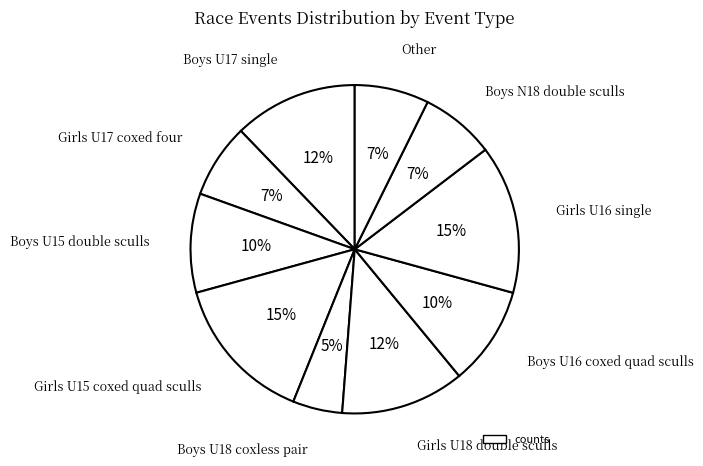

How many segments does this pie chart have?

10